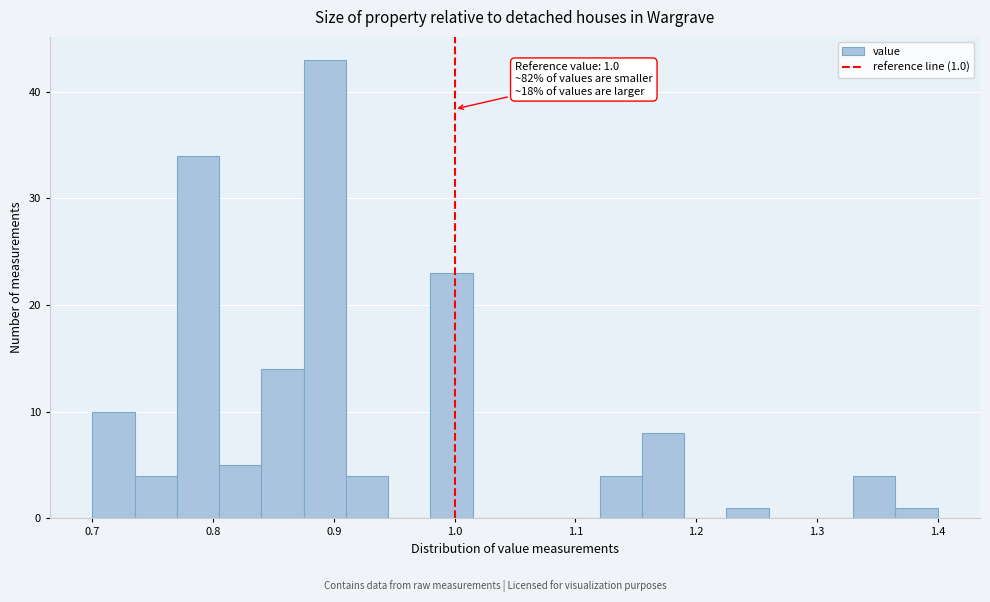

Around what value on the x-axis is the tallest bar? Give the approximate position of its centre, as read against the axis.

0.89